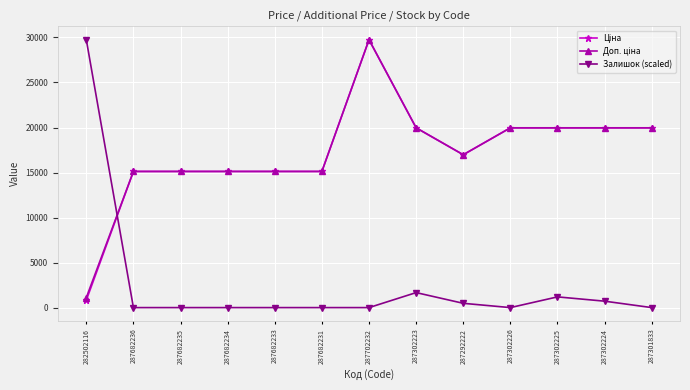

True or false: Залишок (scaled) has a value of 1665.8 at 287302223.

True